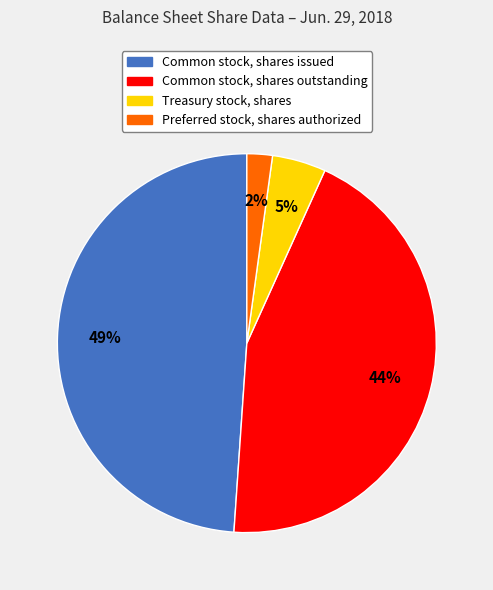

Between Common stock, shares issued and Common stock, shares outstanding, which is larger?

Common stock, shares issued